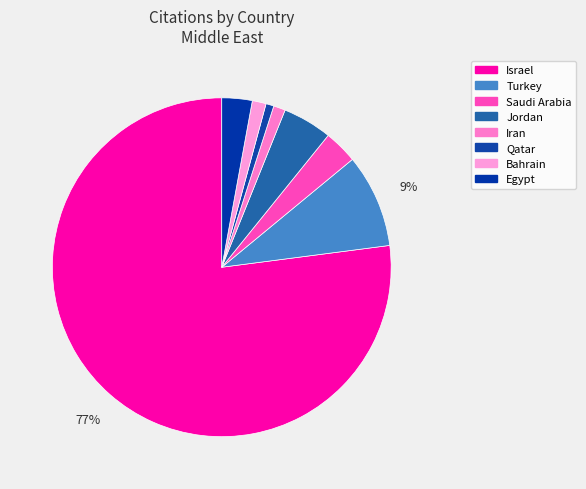

What portion of the pie excludes Israel?

22.9%